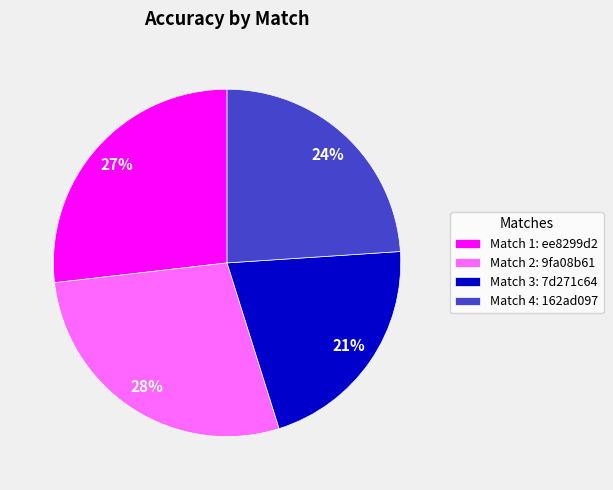

Rank the categories by value from lowest to highest.

Match 3: 7d271c64, Match 4: 162ad097, Match 1: ee8299d2, Match 2: 9fa08b61